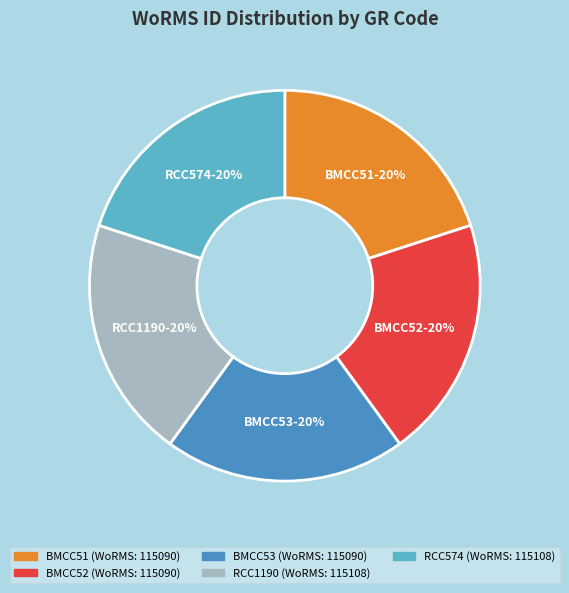

To the nearest percent, what is the combined percentage of BMCC53 and BMCC52?

40%